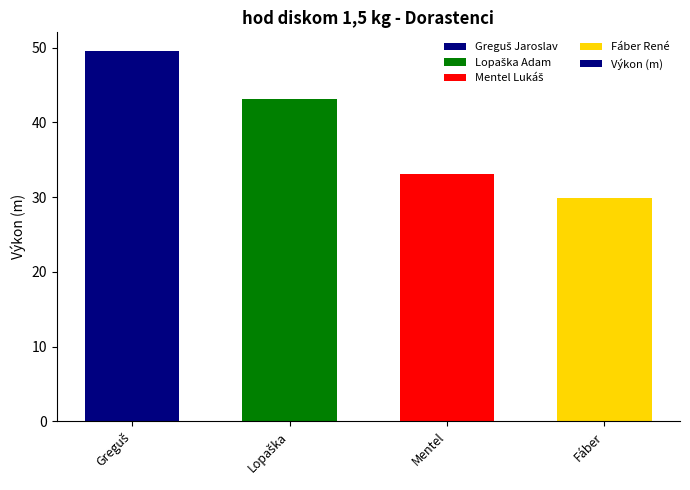

What position from the right is Fáber?

1